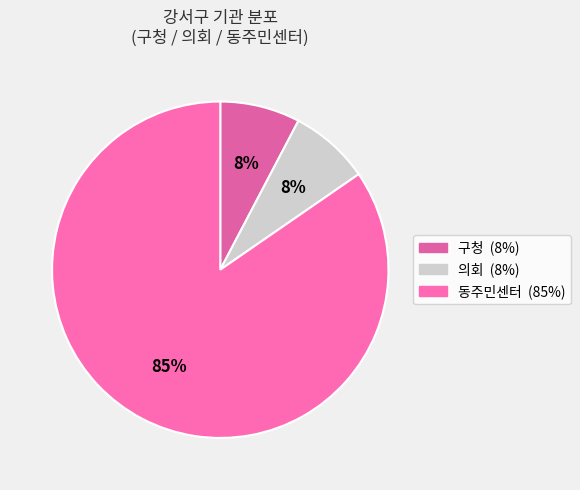

What is the total percentage of 동주민센터 and 의회?

92.3%